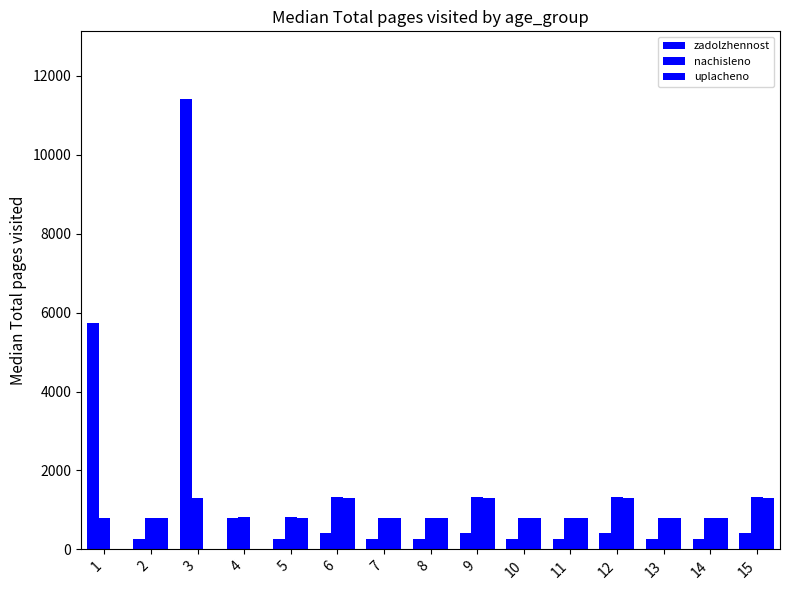

How many categories are shown in the chart?

15